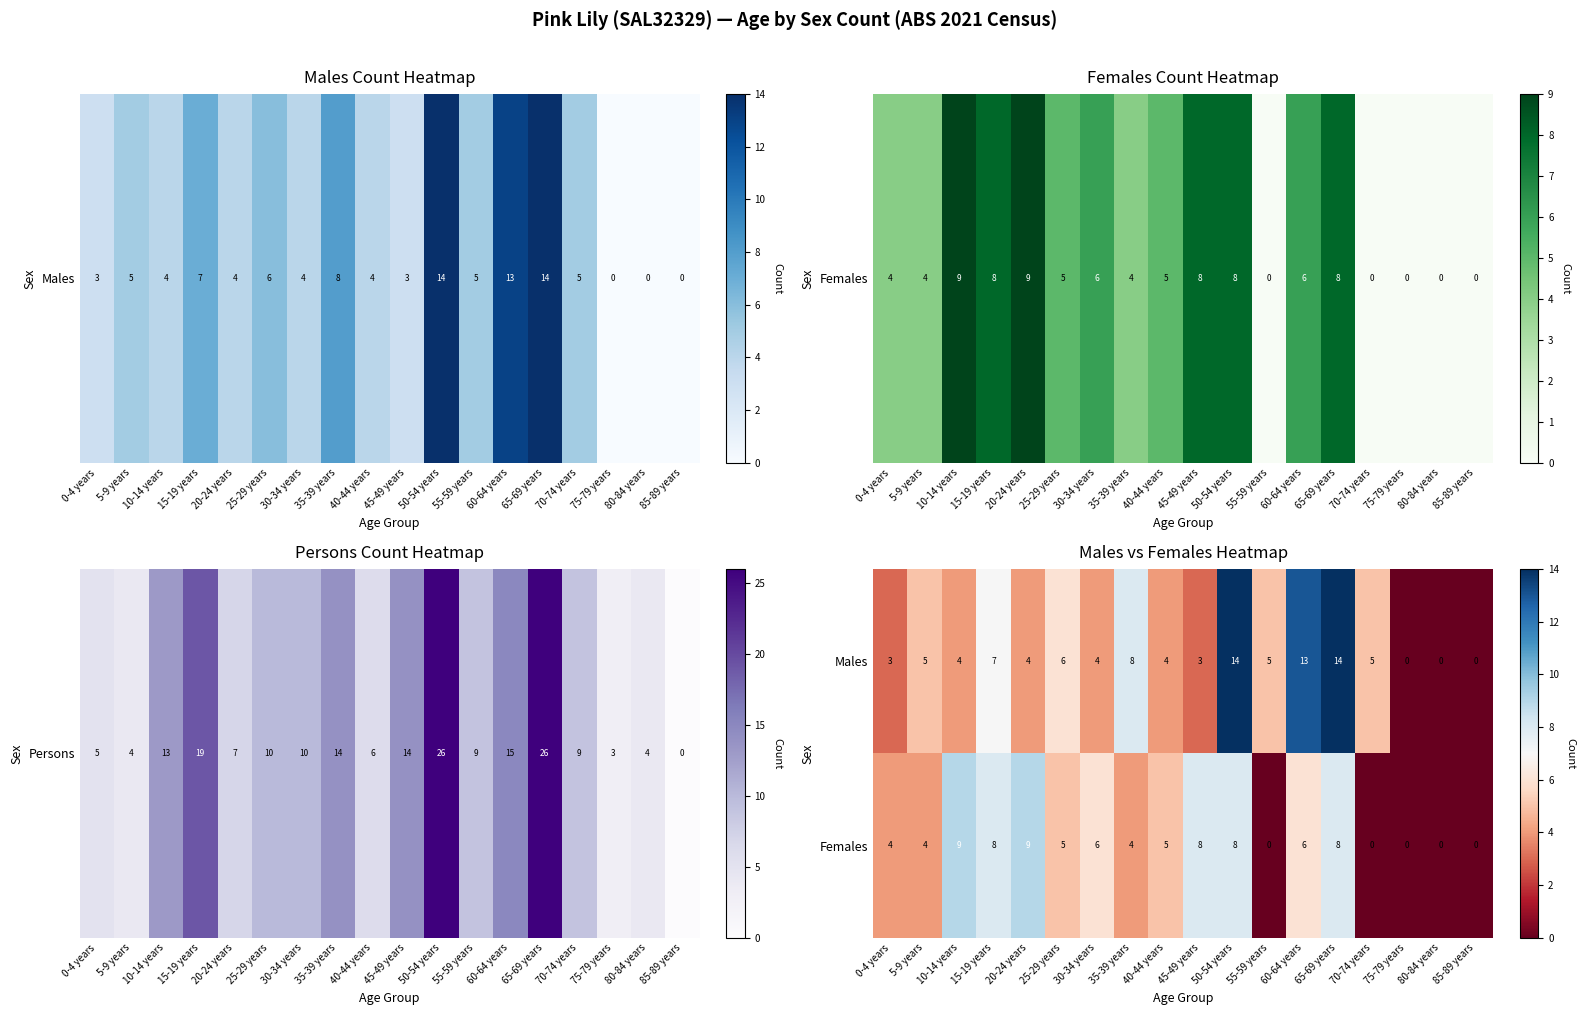

The Females series shows 6 at 5-9 years. True or false?

False